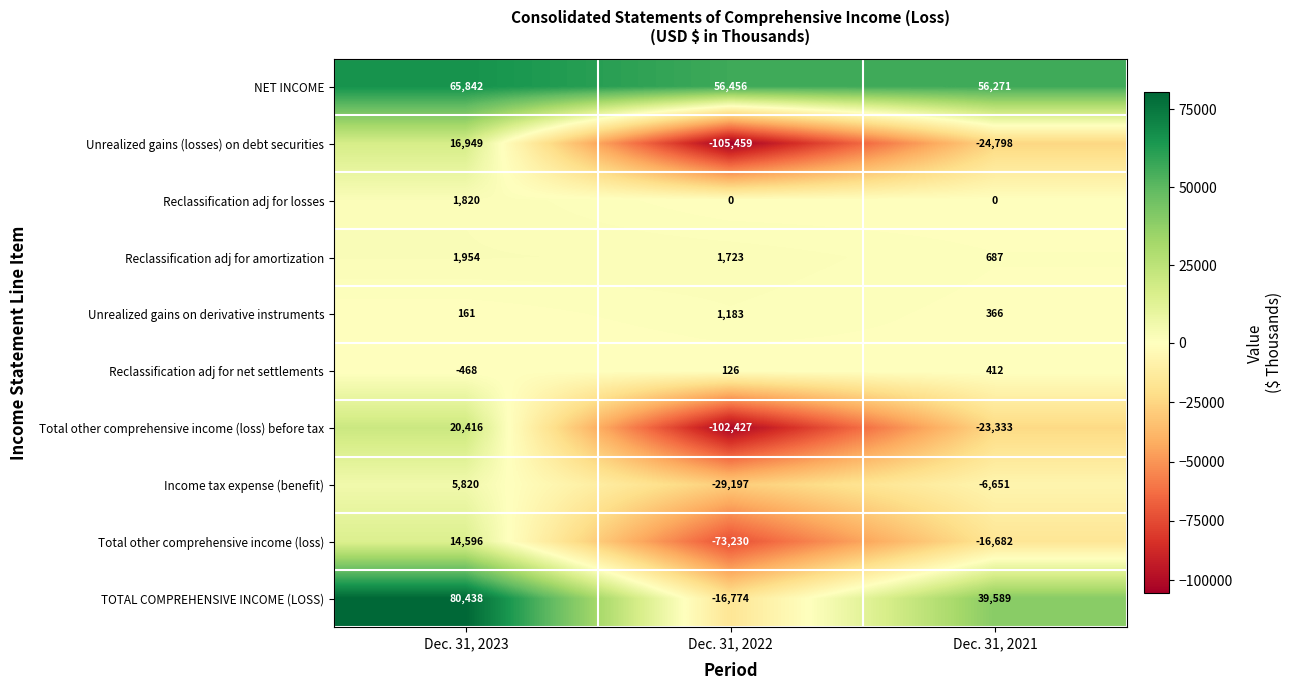

Is it true that Income tax expense (benefit) equals -6651 at Dec. 31, 2021?

True